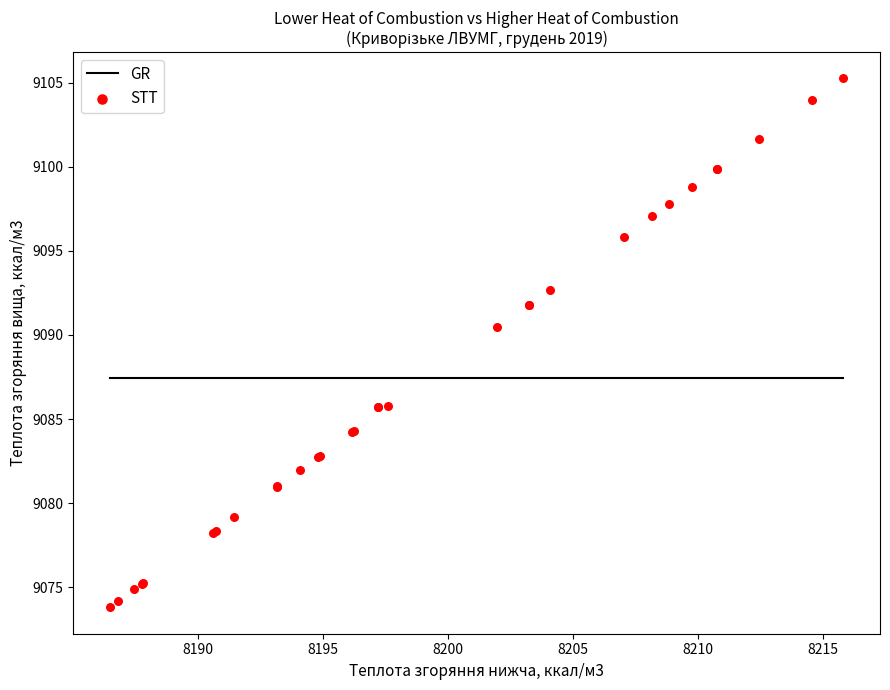

What Y value in the scatter plot is closest to 9089?

9090.5